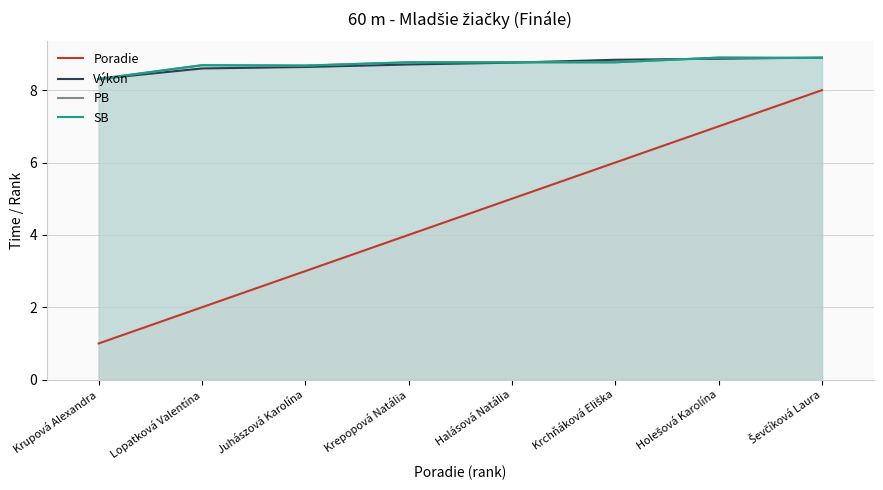

What is the label of the 2nd point from the right?

Holešová Karolína